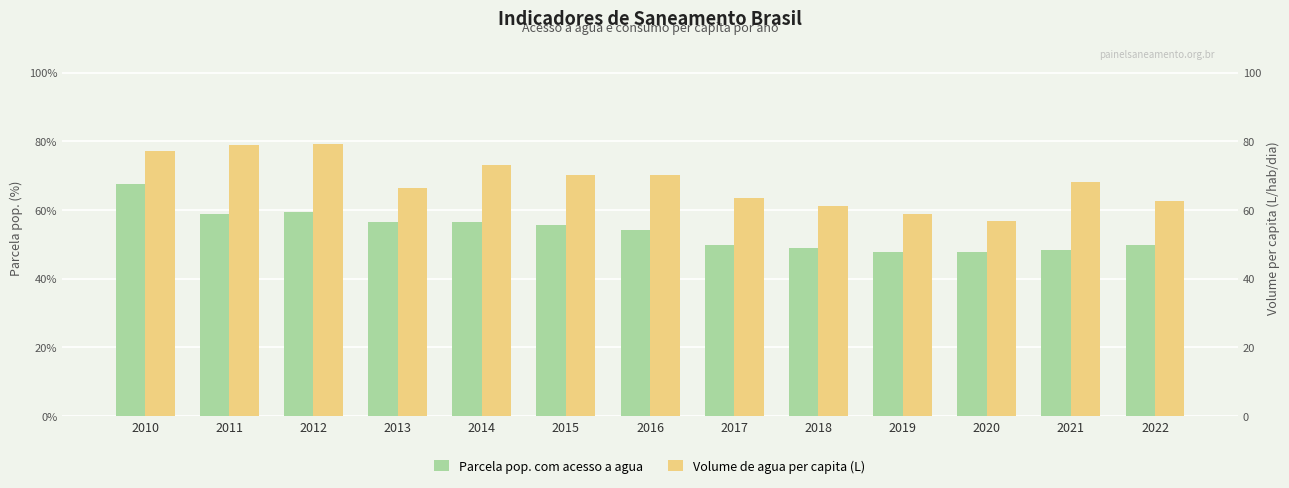

Which label corresponds to the smallest value in the chart?

2019